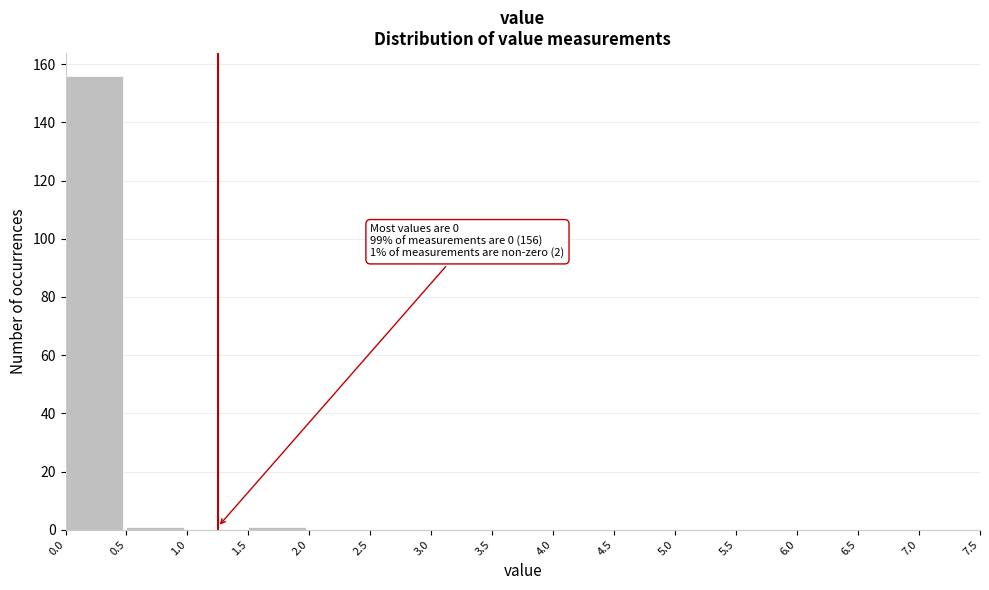

Which range on the x-axis has the tallest bar?

0.0 to 0.5